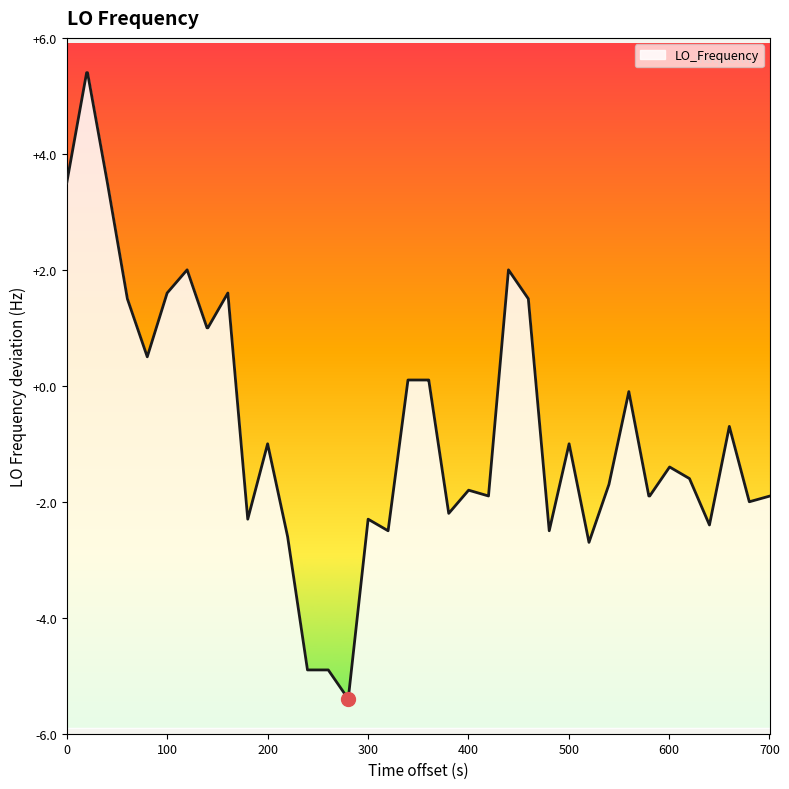

True or false: the data shows 3.5 at 0.

True